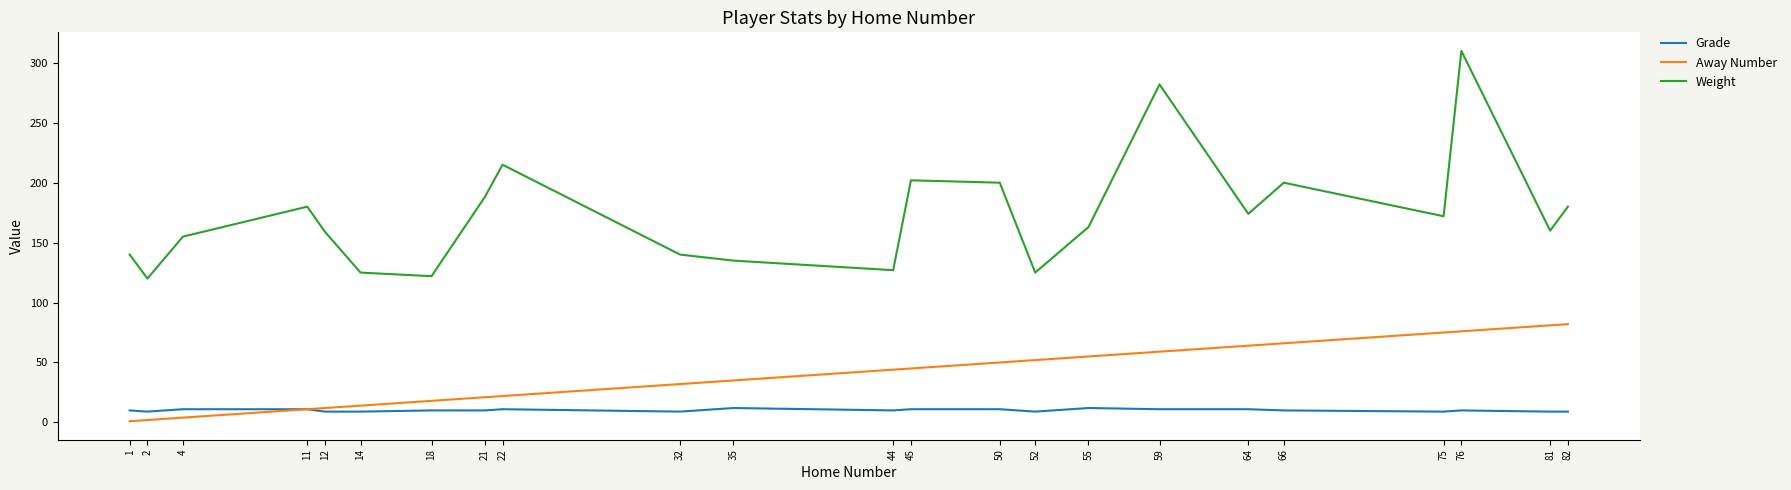

List the series in order of their peak value, highest first.

Weight, Away Number, Grade